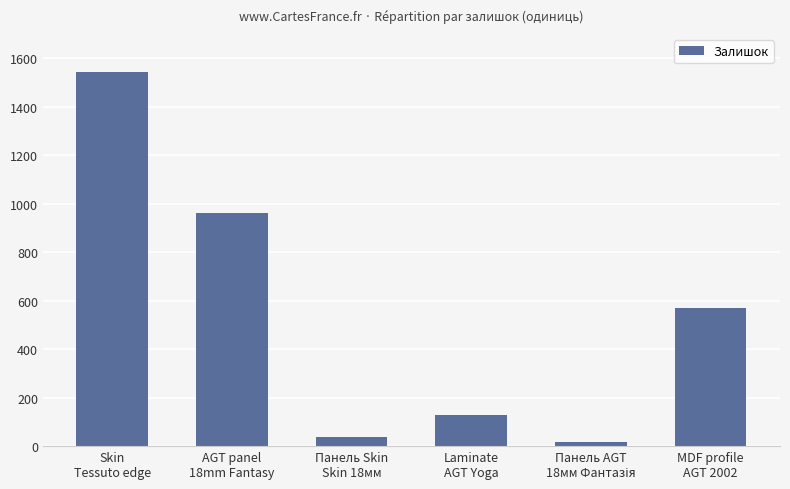

What is the average value?

544